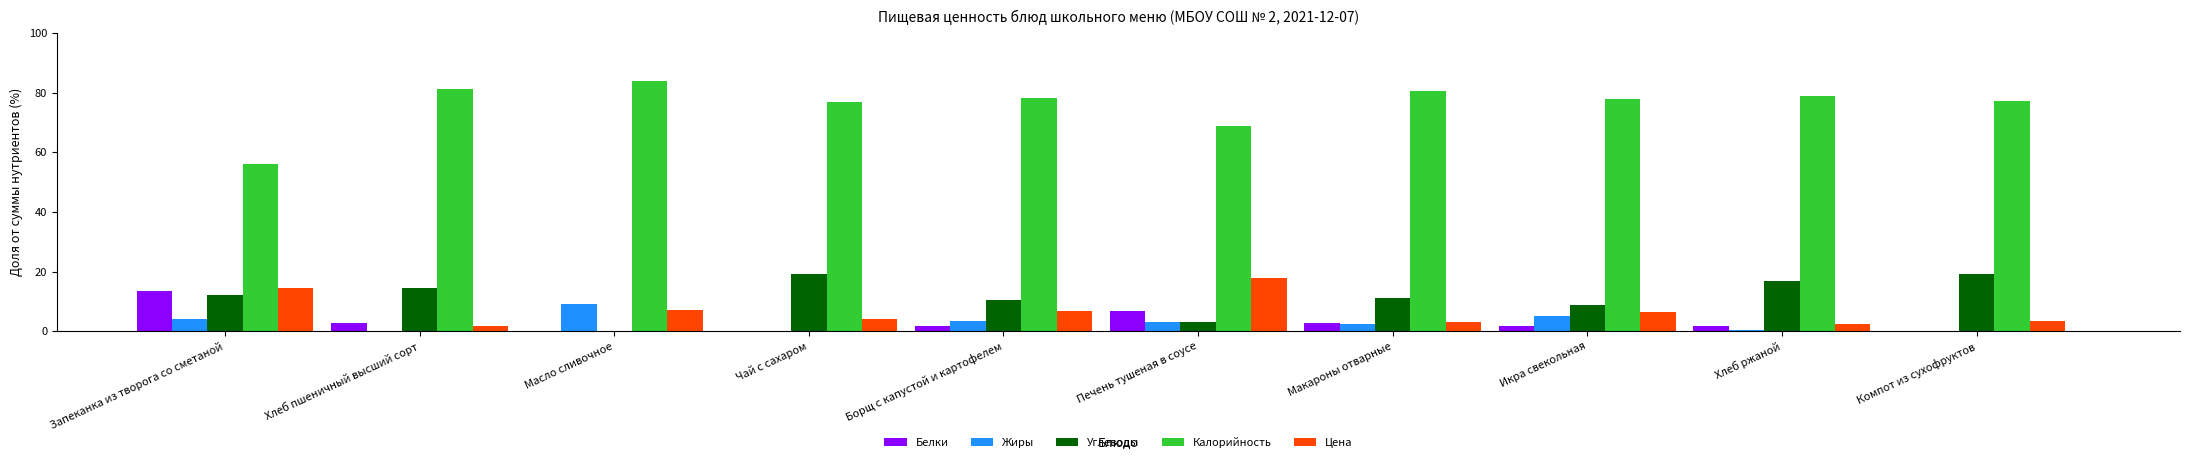

The Калорийность series shows 41.1 at Макароны отварные. True or false?

False